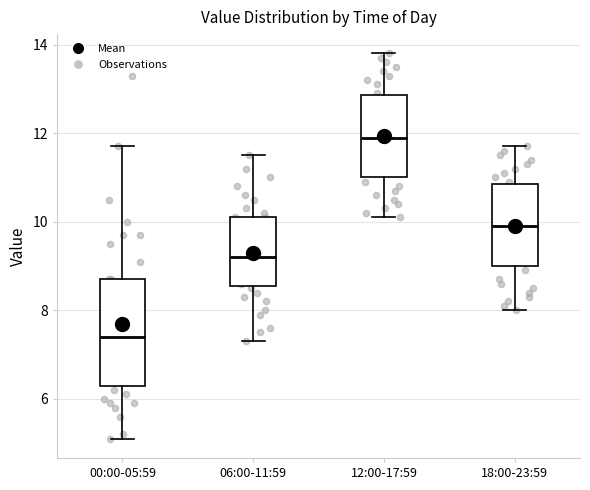

Reading left to right, transcribe this box plot: for each box, give where its median line is, the range the box spans, and where its two whiskers end, as read against the y-axis. The values are not printed on the chart, so give them approximately, as read against the axis.

00:00-05:59: median 7.4, box 6.4 to 8.8, whiskers 5.2 to 11.8
06:00-11:59: median 9.2, box 8.6 to 10.2, whiskers 7.4 to 11.6
12:00-17:59: median 12.0, box 11.0 to 12.8, whiskers 10.2 to 13.8
18:00-23:59: median 10.0, box 9.0 to 10.8, whiskers 8.0 to 11.8